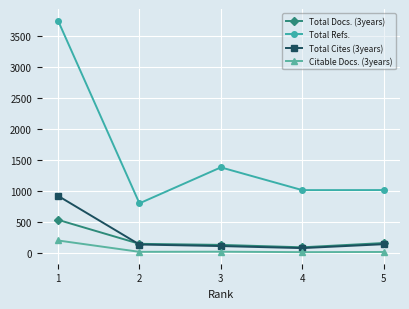

How many distinct data groups are displayed?

4